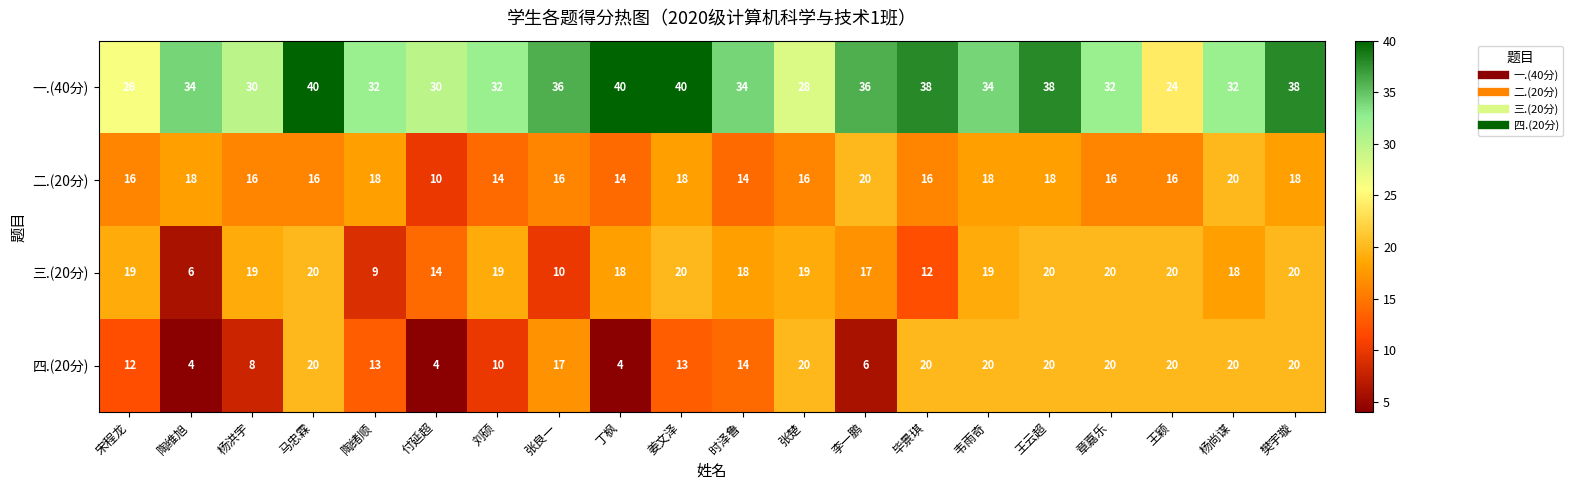

Which series changed the most between 刘硕 and 章嘉乐?

四.(20分)